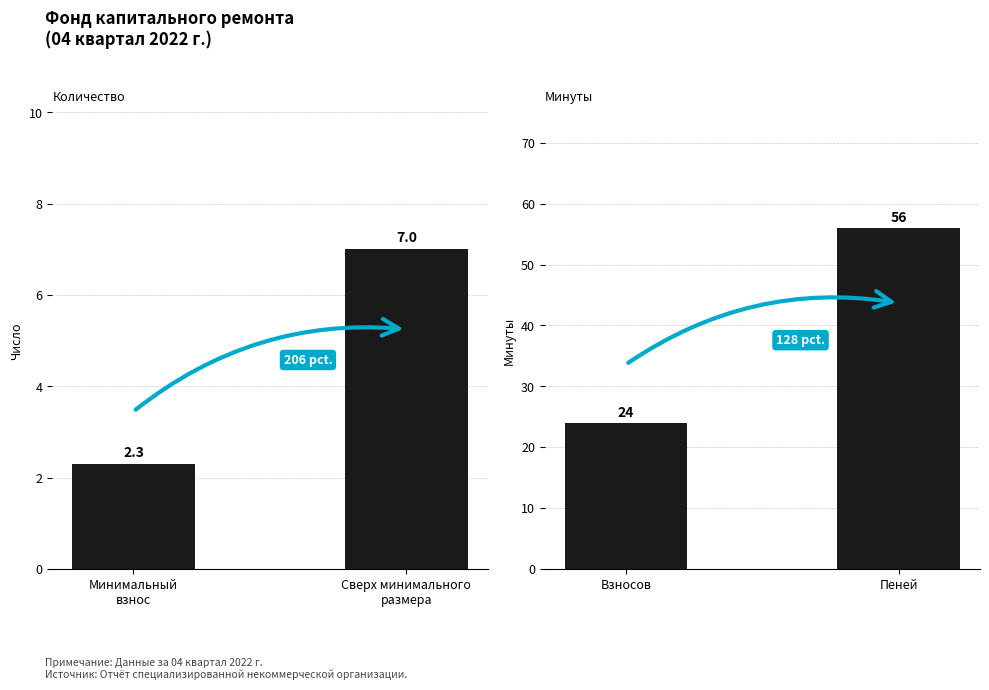

Reading right to left, what are all the values shown in this chart?

Минимальный взнос: 7.0	2.3
Размер средств: 56.0	24.0